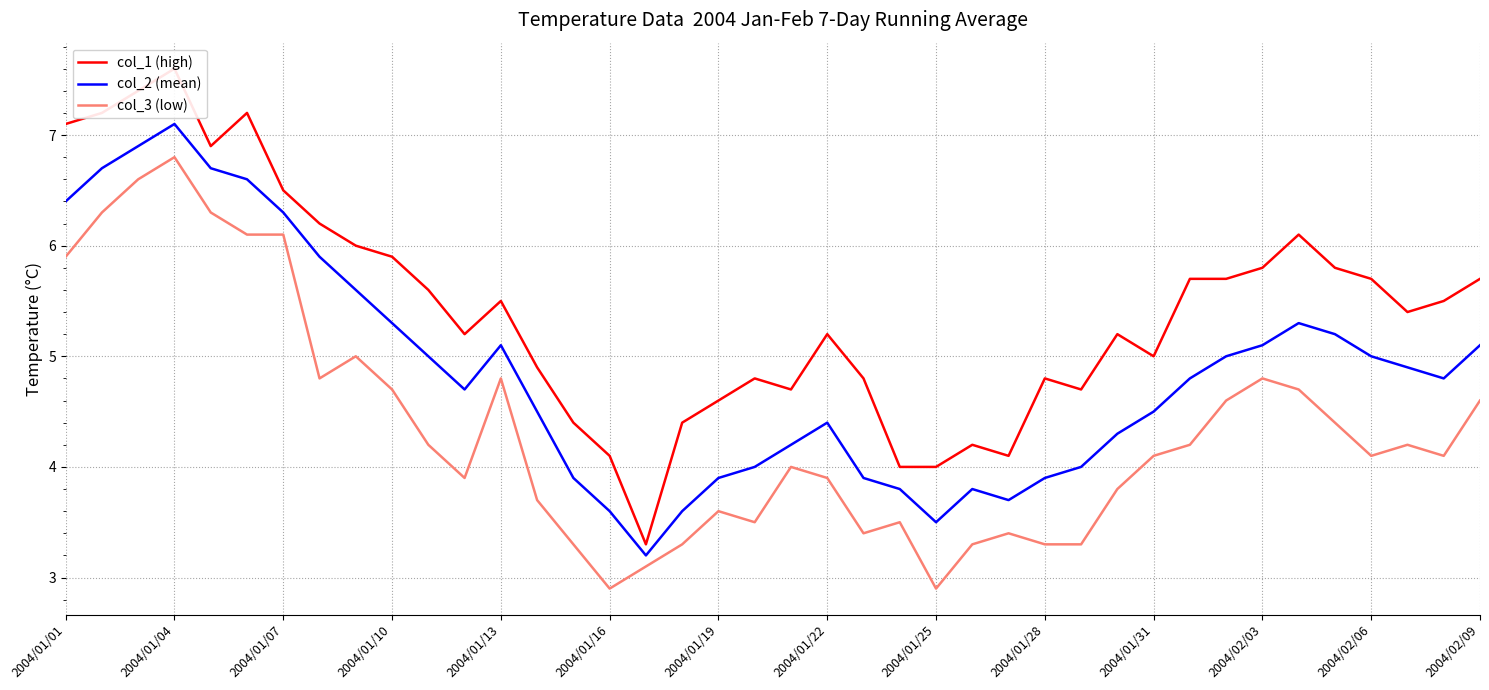

True or false: col_1 (high) and col_3 (low) intersect in this chart.

False